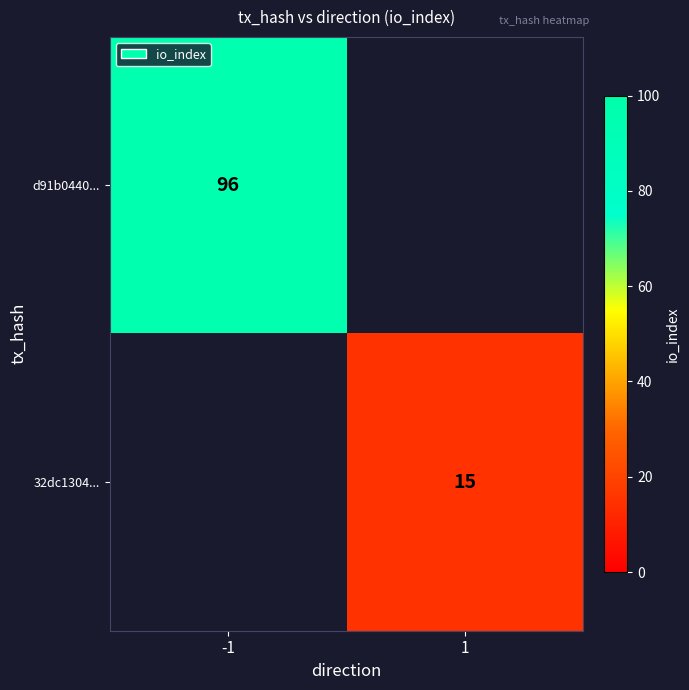

Is it true that d91b0440... equals 142 at -1?

False